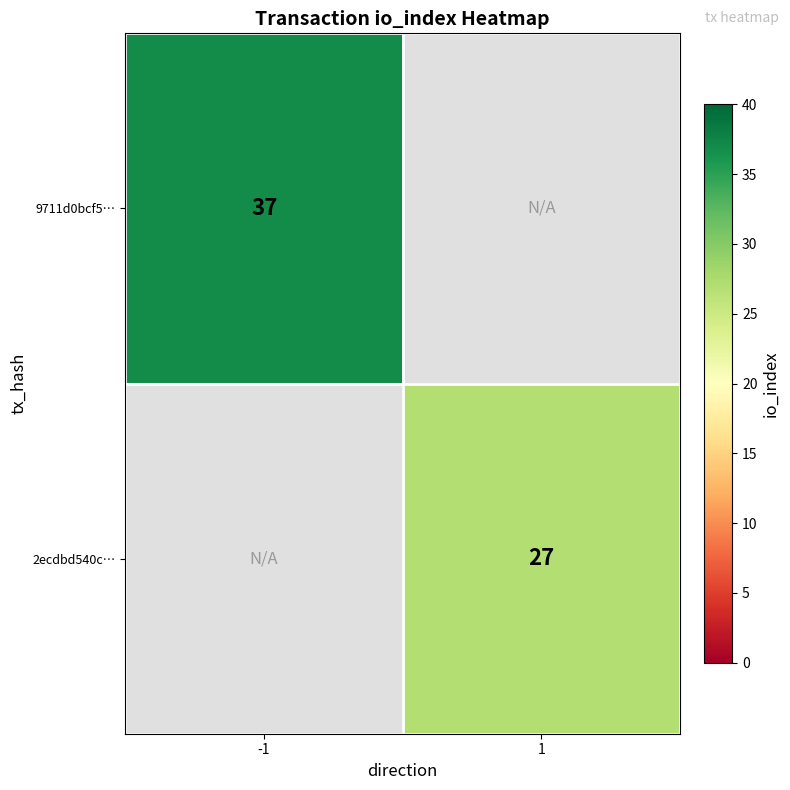

Is it true that 9711d0bcf5… equals 62 at -1?

False